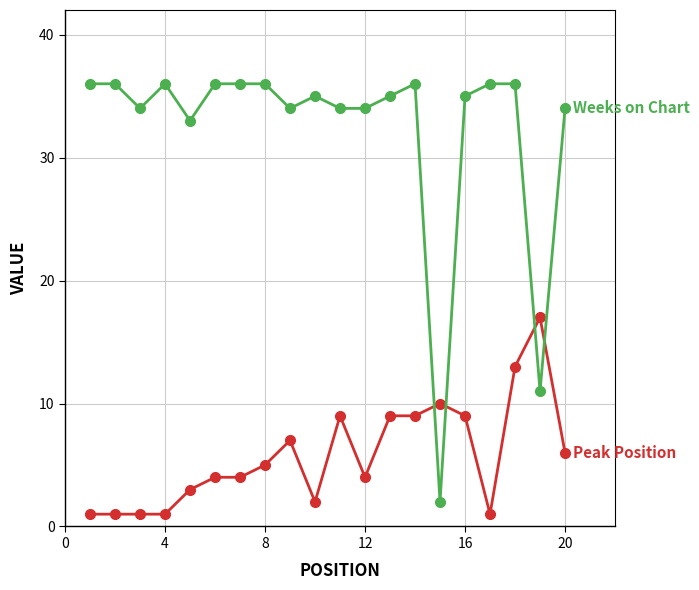

What is the maximum value shown in the chart?

36